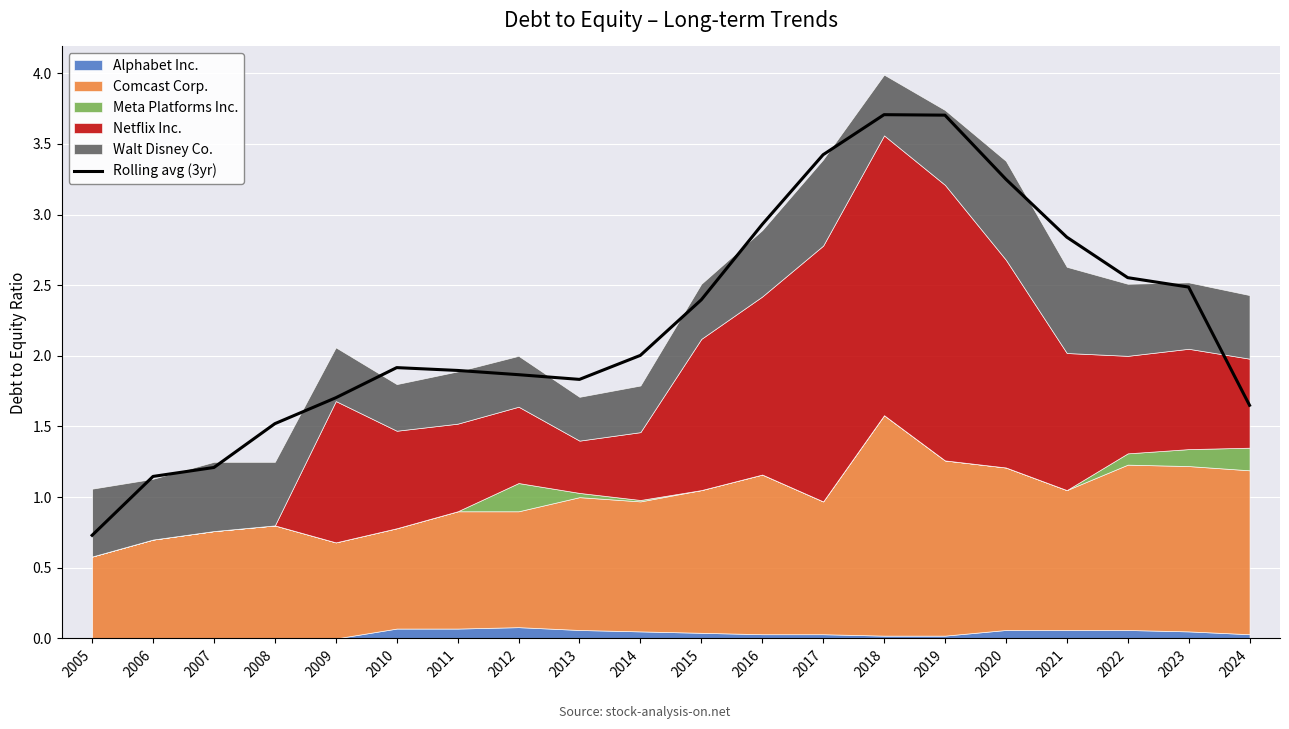

At which category does the chart reach its minimum across all series?

2005